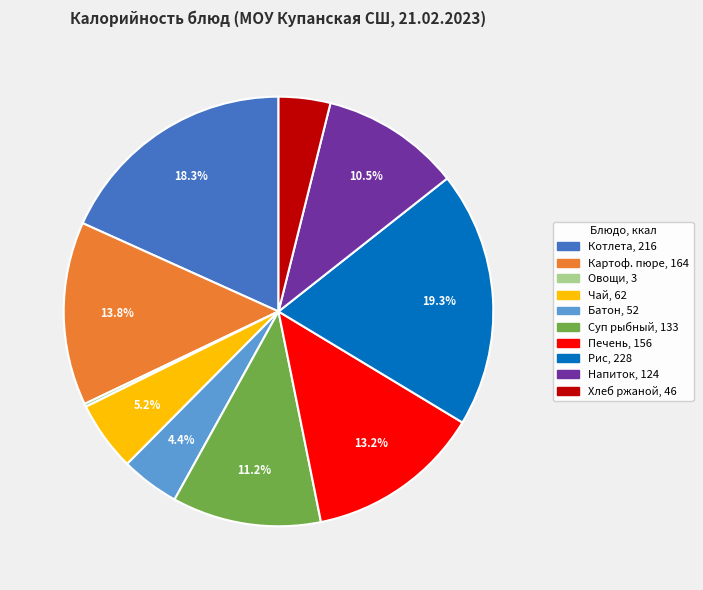

Does any single category account for the majority?

No